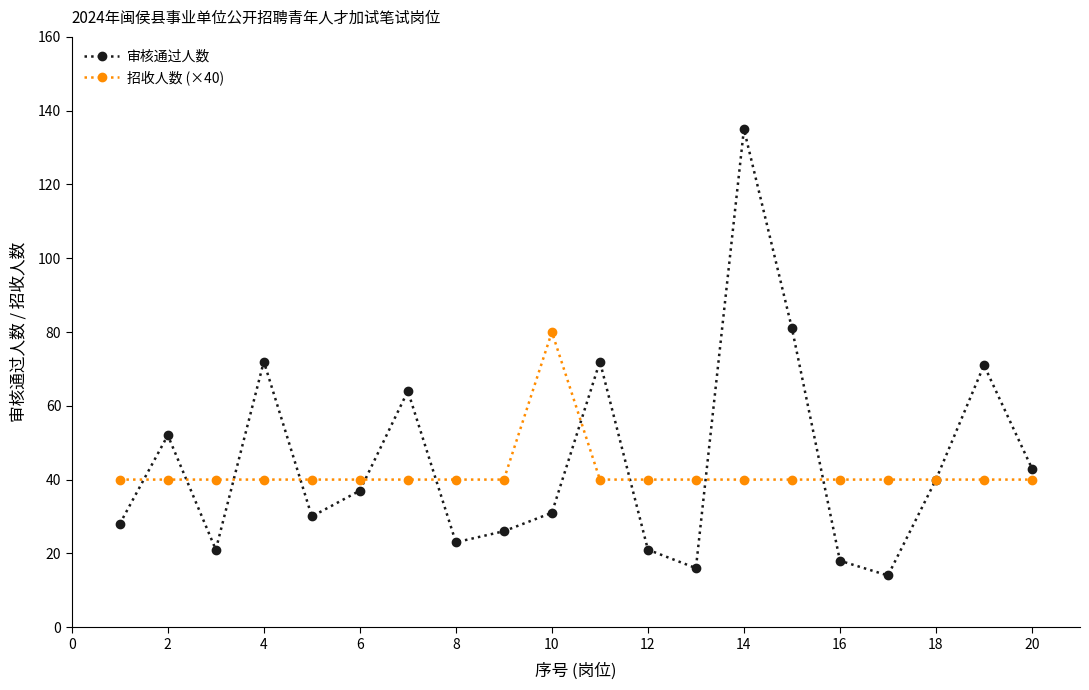

What is the maximum value shown in the chart?

135